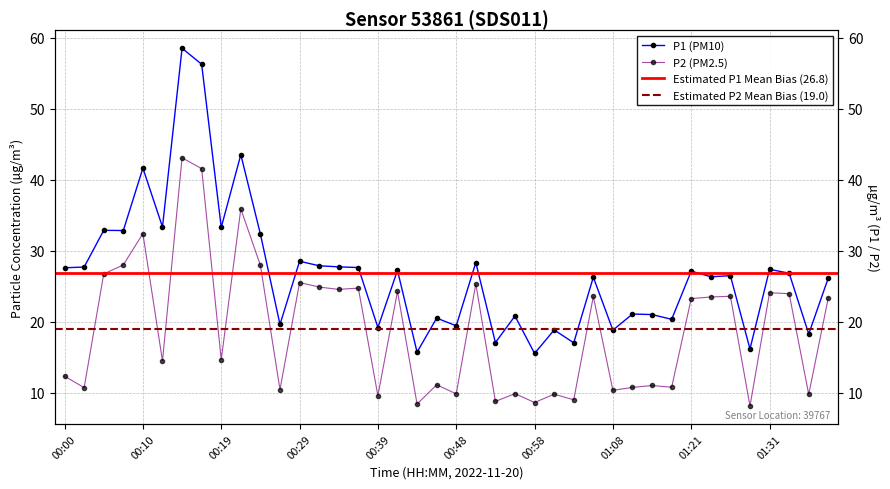

Which label corresponds to the smallest value in the chart?

01:28